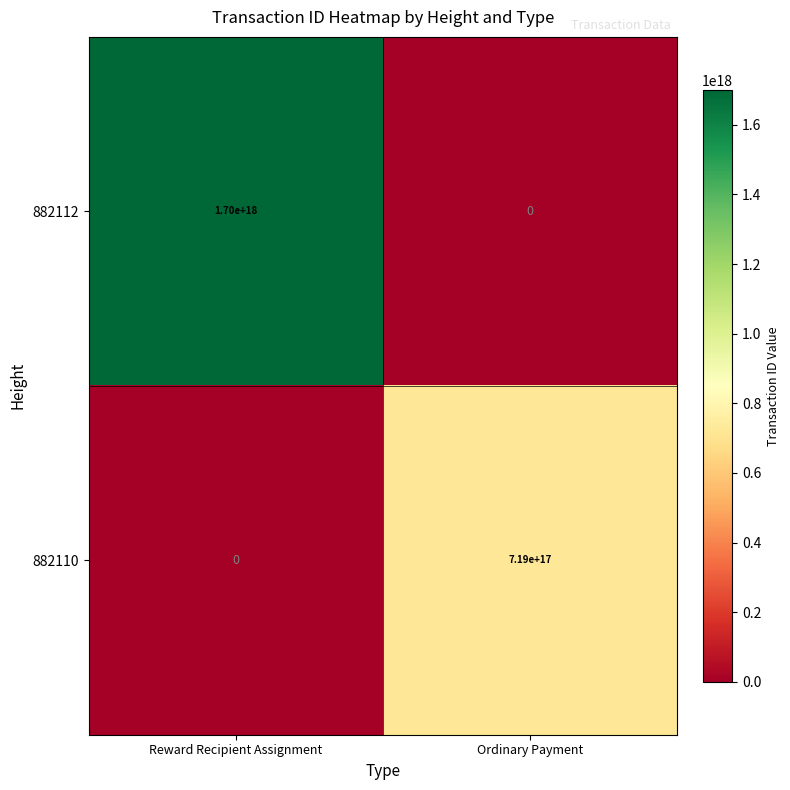

List the series in order of their overall mean, lowest first.

882110, 882112